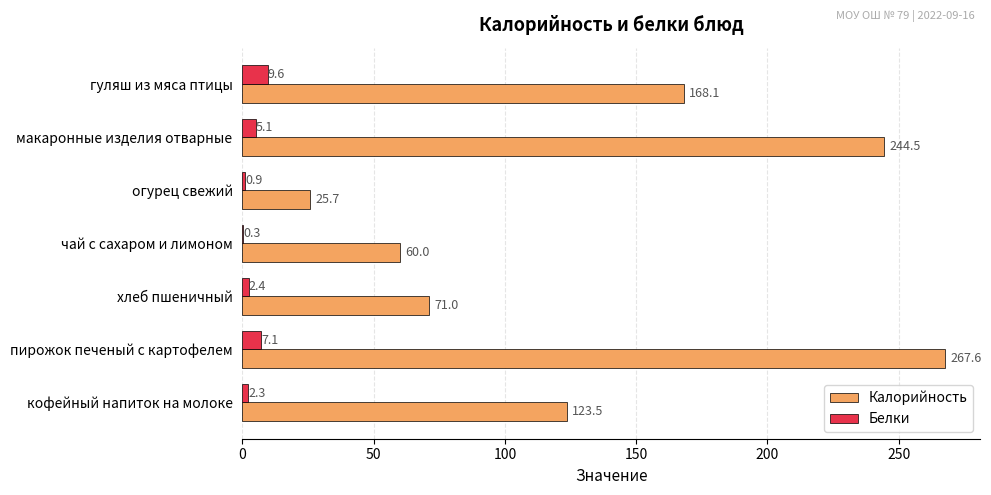

Is it true that Калорийность equals 37.5 at хлеб пшеничный?

False